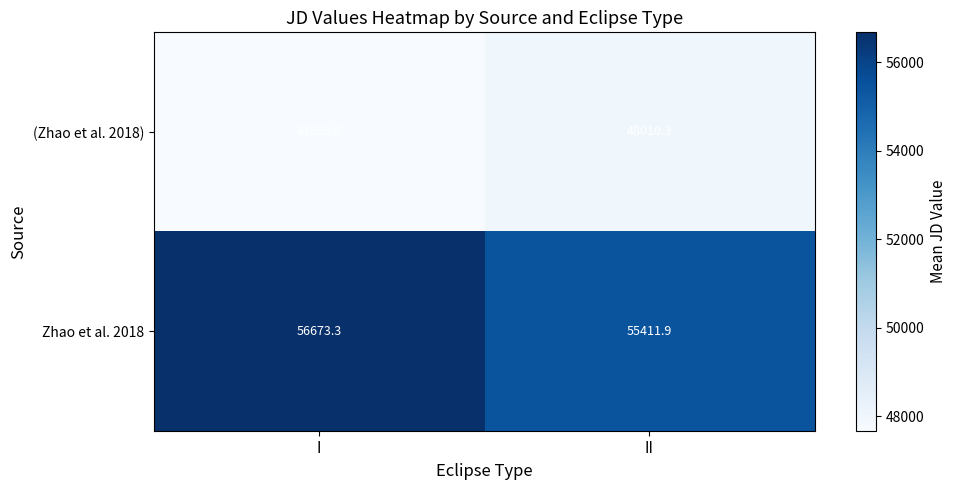

Rank the series by their maximum value, from highest to lowest.

Zhao et al. 2018, (Zhao et al. 2018)